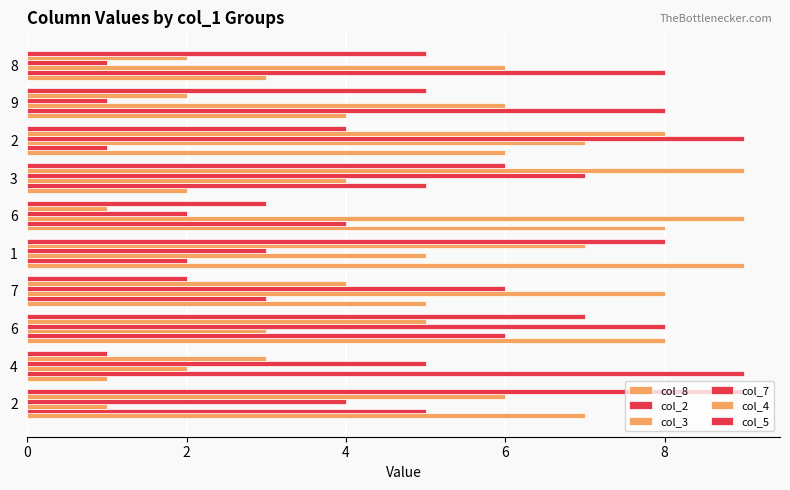

How many values in the col_7 series are below 5?

5